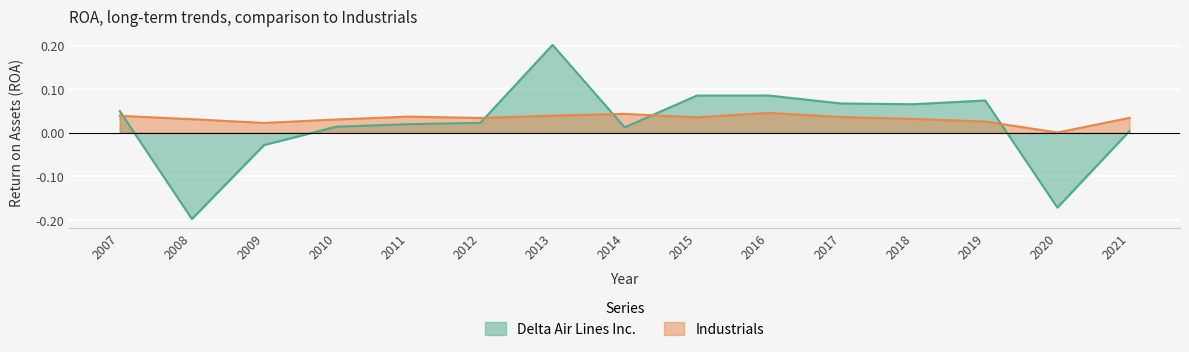

How many intersections are there between Industrials and Delta Air Lines Inc.?

5